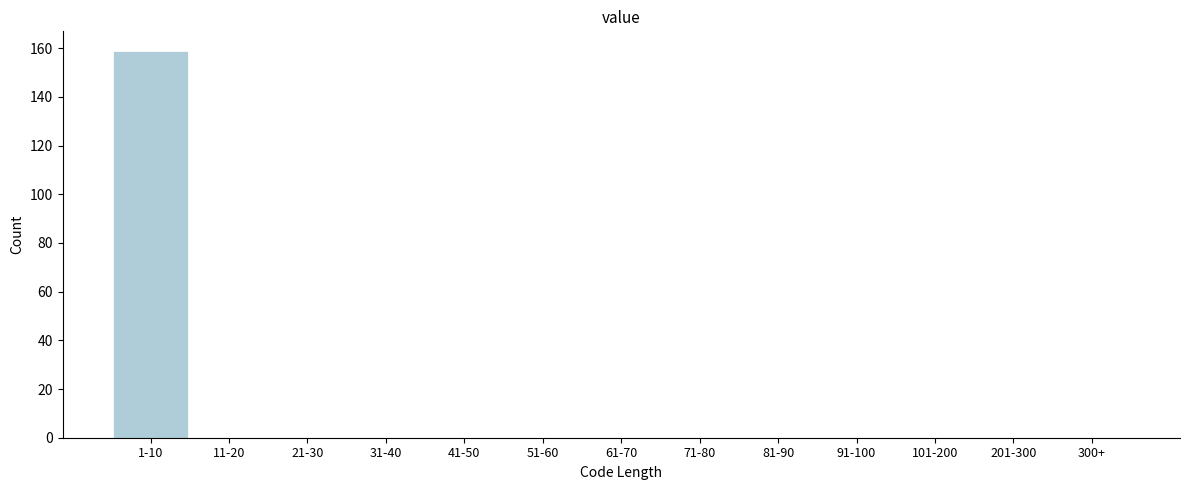

Reading left to right, list all the values displayed in this chart.

1-10=159	11-20=0	21-30=0	31-40=0	41-50=0	51-60=0	61-70=0	71-80=0	81-90=0	91-100=0	101-200=0	201-300=0	300+=0